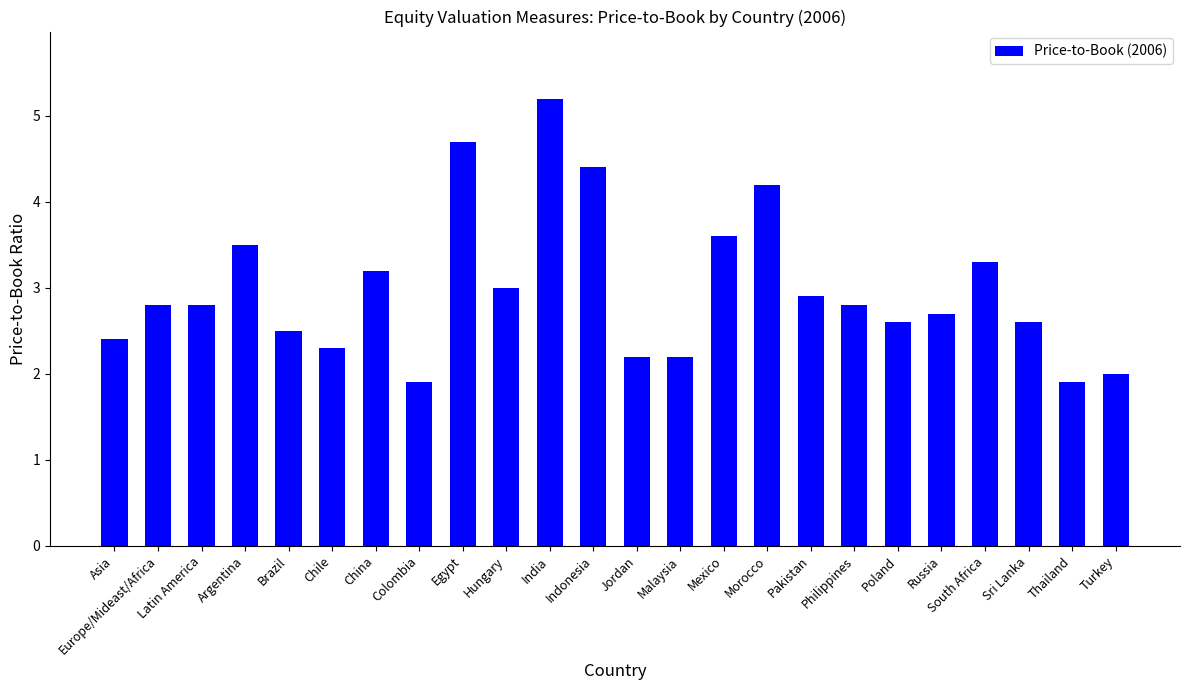

Are the bars grouped side by side (vs. stacked)?

No